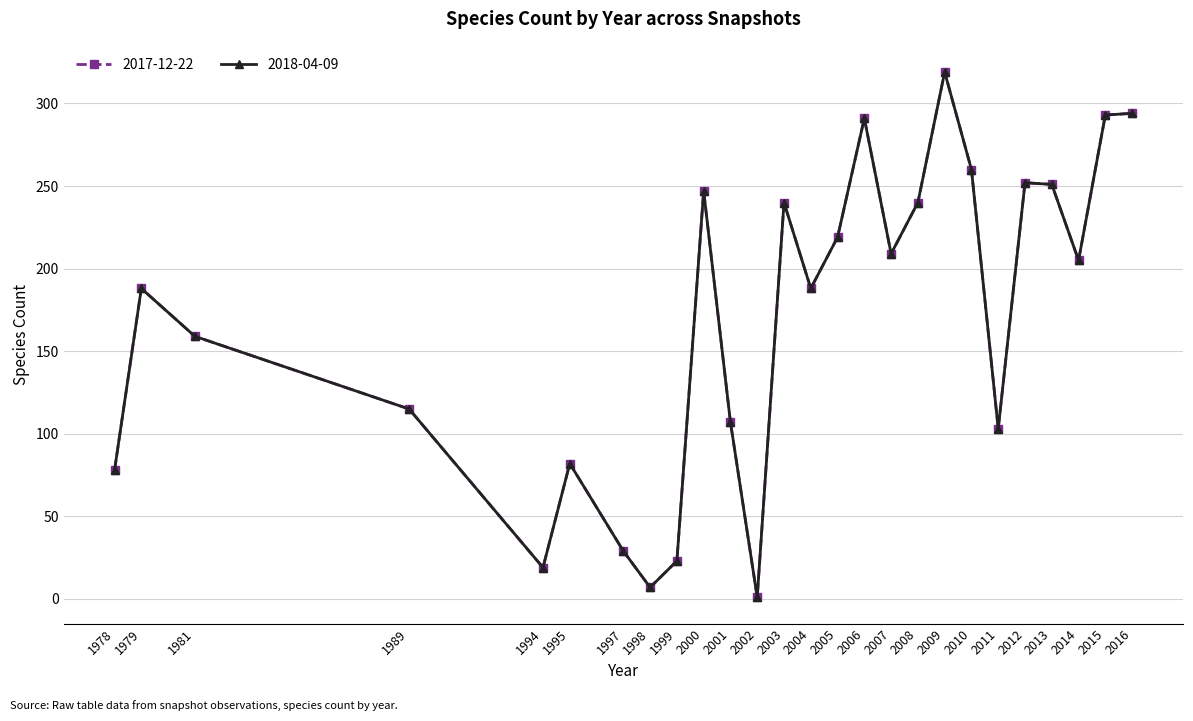

Which series changed the most between 1997 and 2000?

2017-12-22